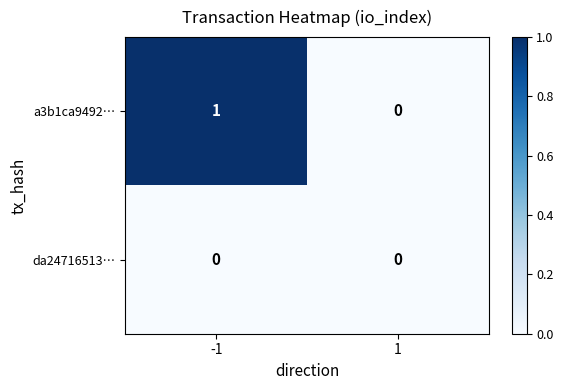

Is it true that da24716513… equals 0 at 1?

True